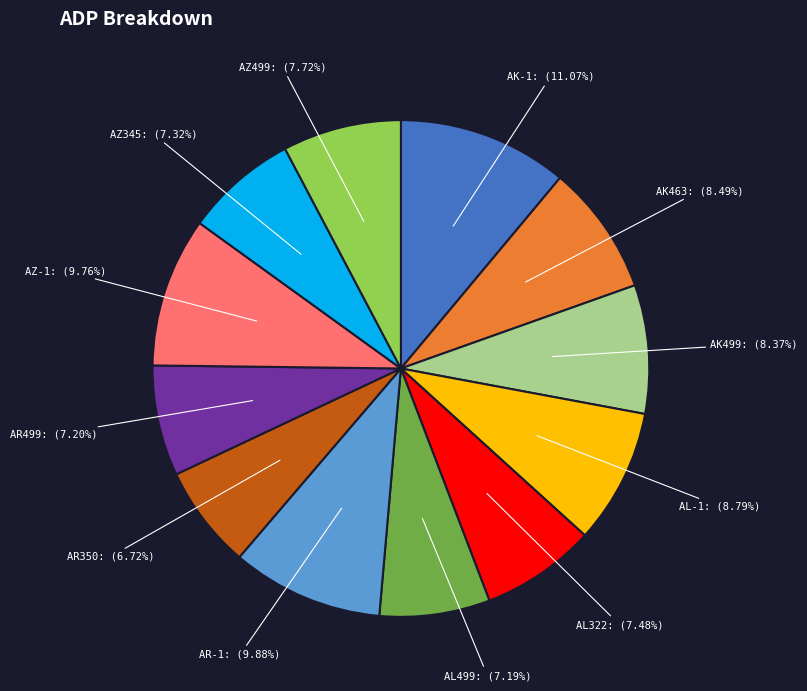

How much of the chart is everything except AK499?

91.6%